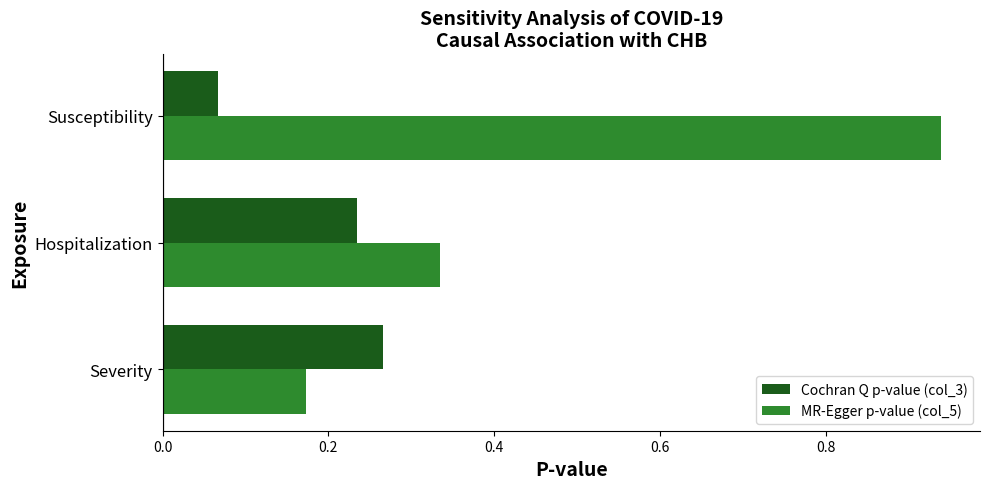

Is the value of Cochran Q p-value (col_3) at Susceptibility greater than the value of MR-Egger p-value (col_5) at Susceptibility?

No